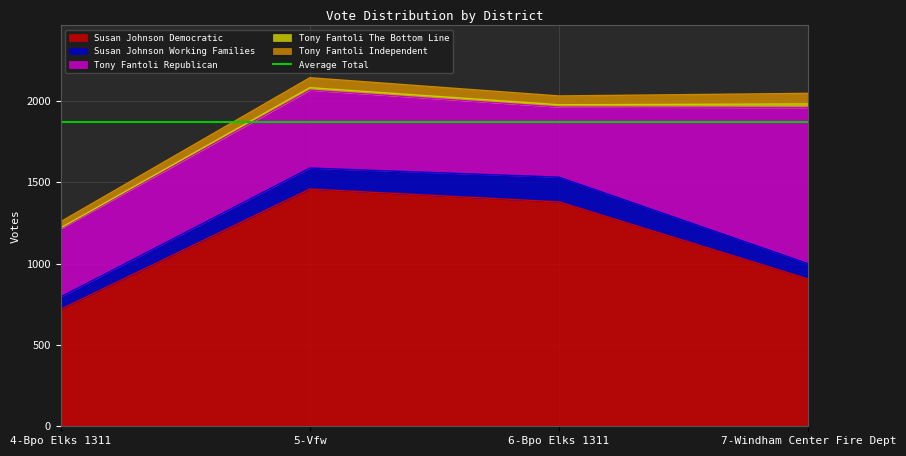

At which label does Susan Johnson Democratic reach its peak?

5-Vfw